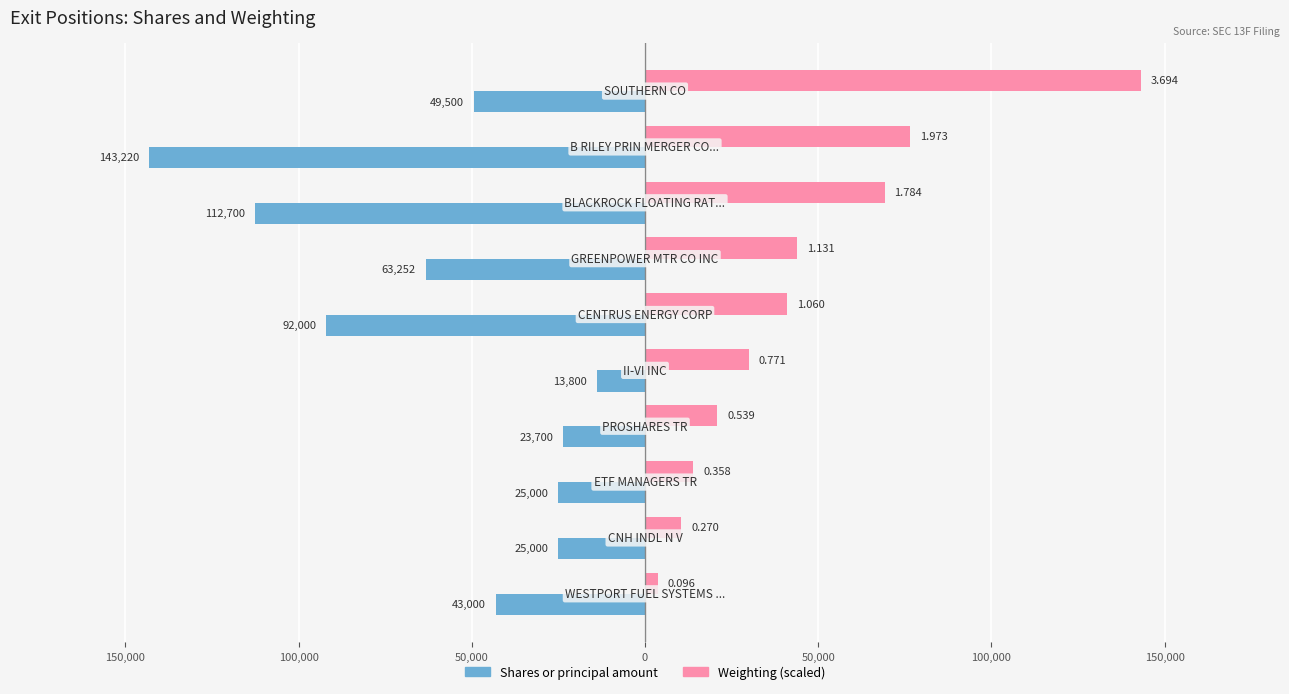

What are all the series names shown in the legend?

Shares or principal amount, Weighting (scaled)